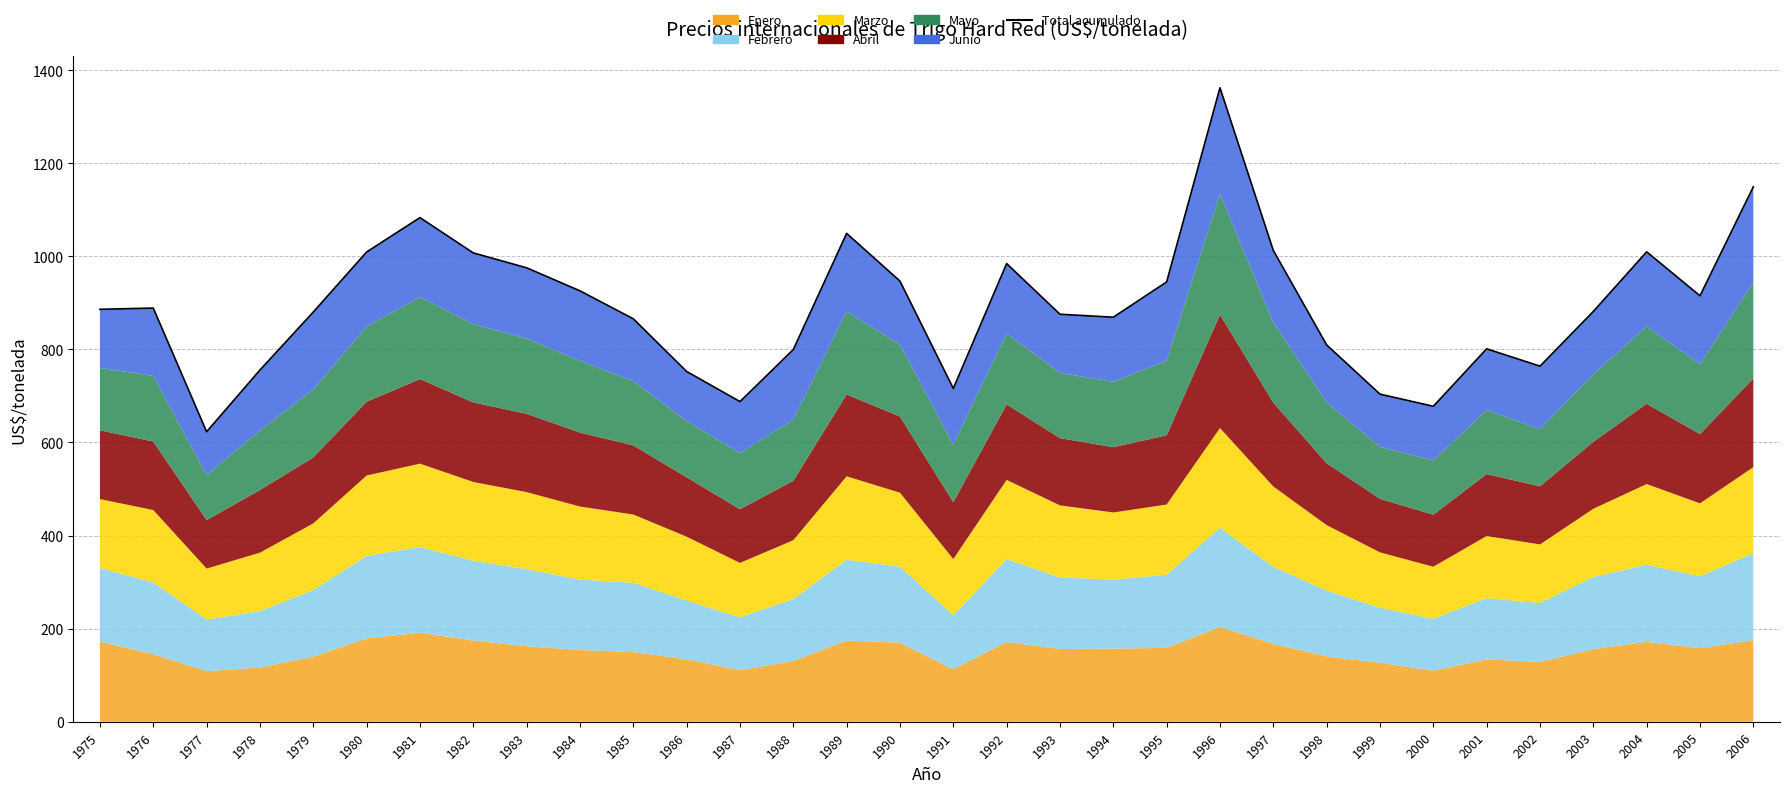

The value at 1986 is 752.5. True or false?

True